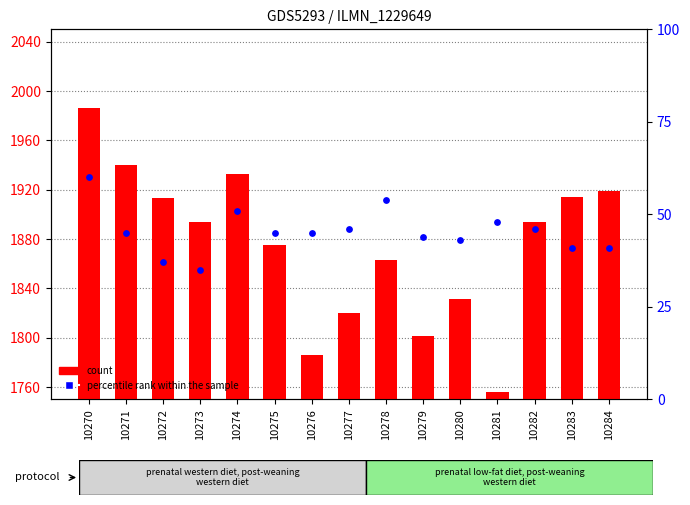

Which series has the largest total across all categories?

count